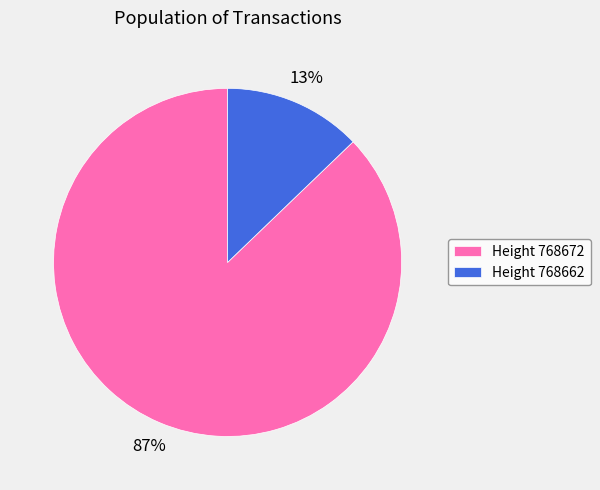

To the nearest percent, what percentage of the pie is Height 768672?

87%